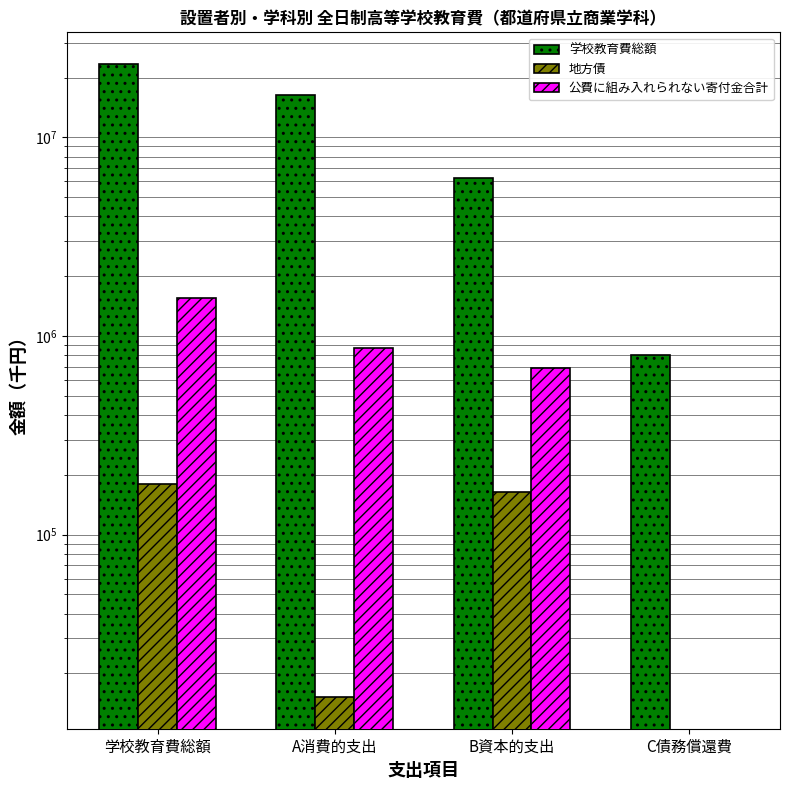

Is it true that 学校教育費総額 equals 6253028 at B資本的支出?

True